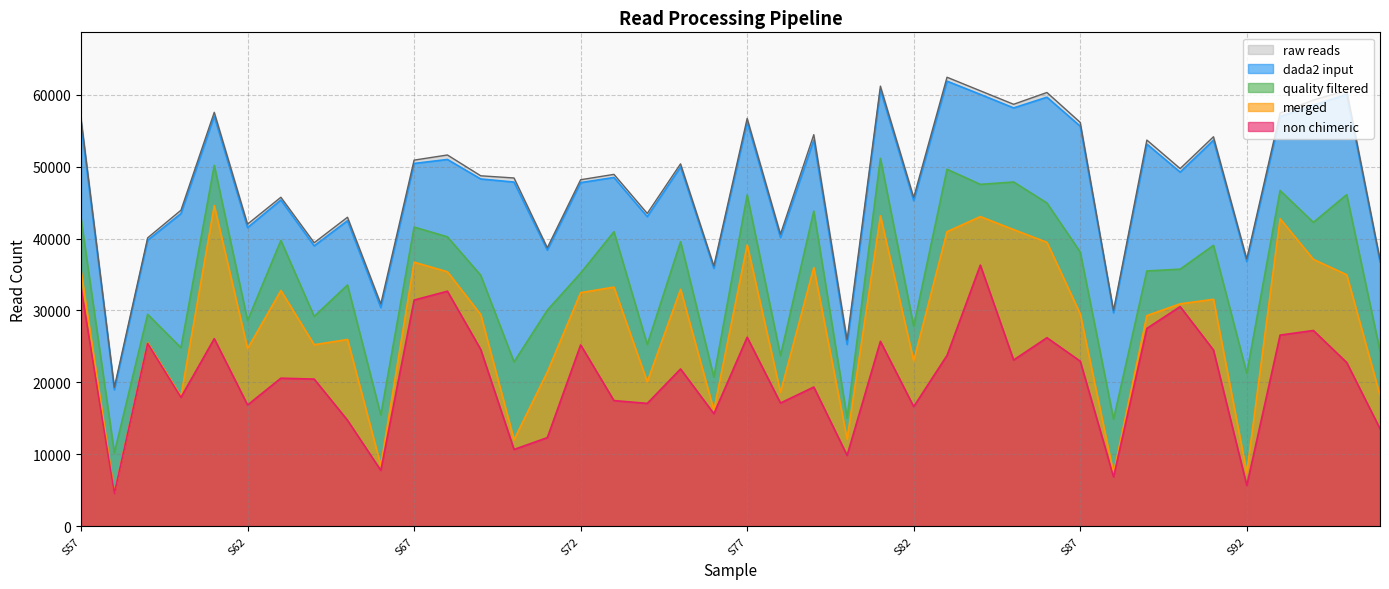

Rank the series by their average value, from highest to lowest.

dada2 input, quality filtered, merged, non chimeric